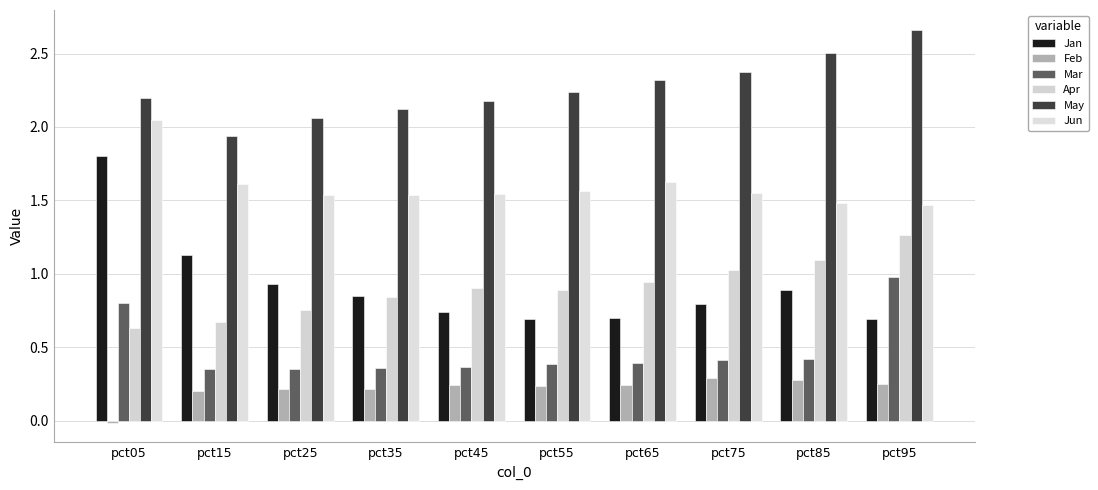

How many values in the May series are below 2?

1